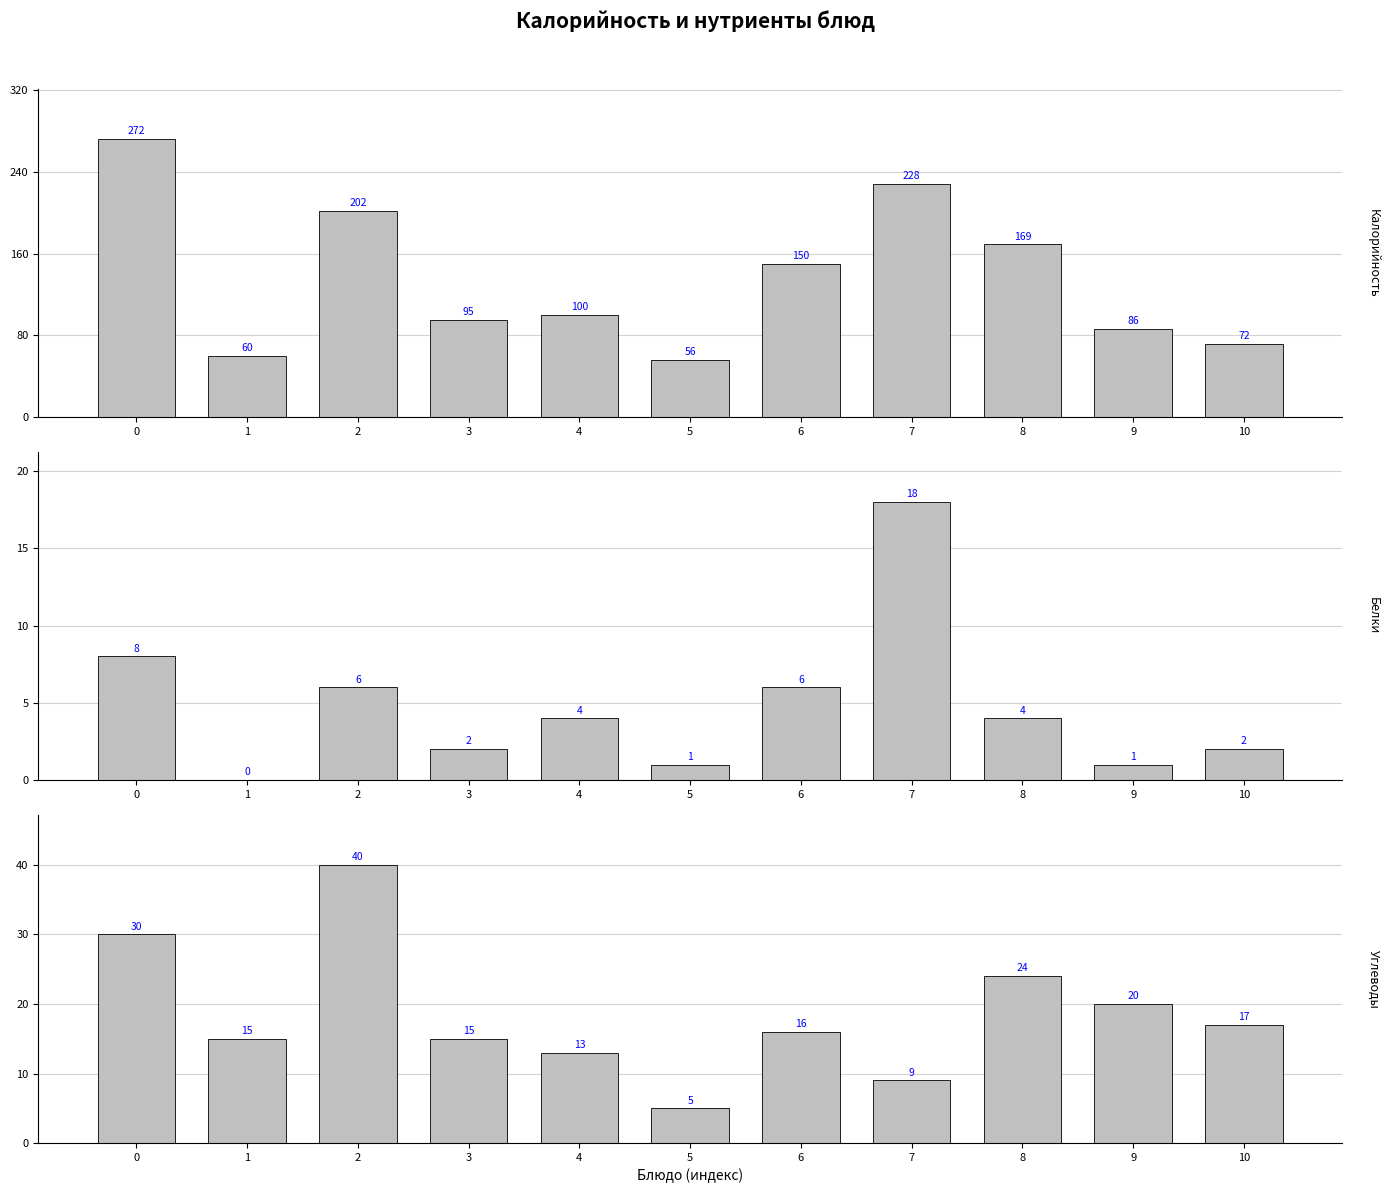

At how many categories does at least one series exceed 254?

1